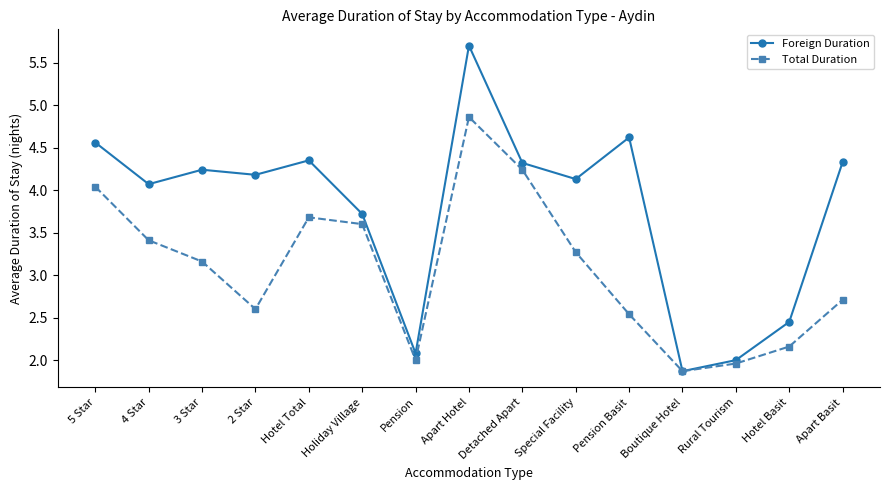

What is the maximum value for Total Duration?

4.9